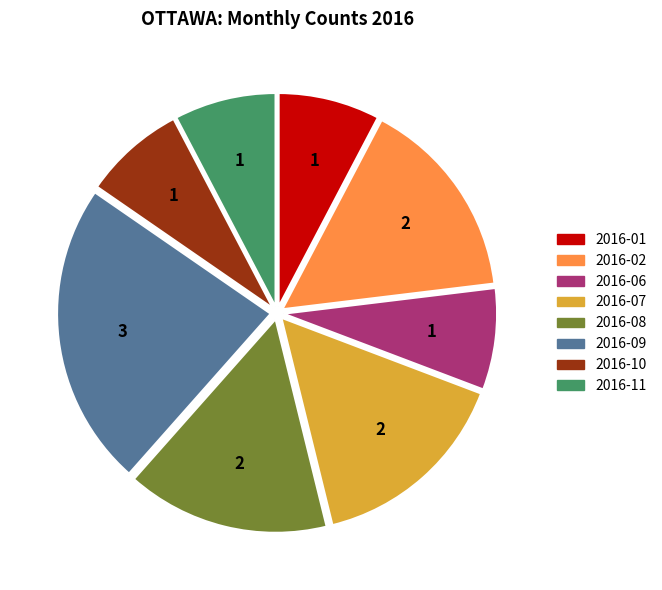

Is there any slice that represents more than half of the pie?

No